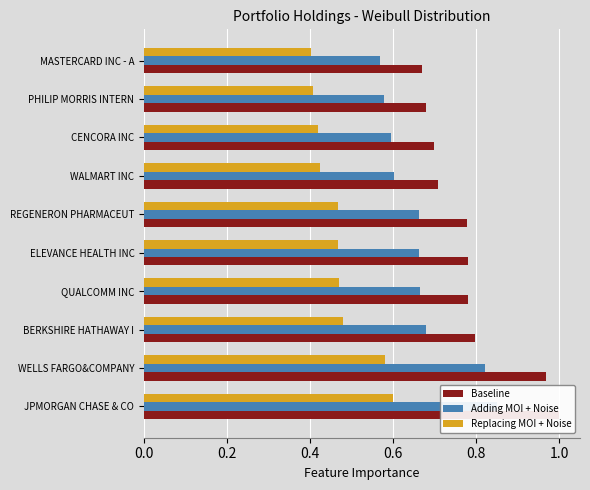

List the series in order of their peak value, lowest first.

Replacing MOI + Noise, Adding MOI + Noise, Baseline